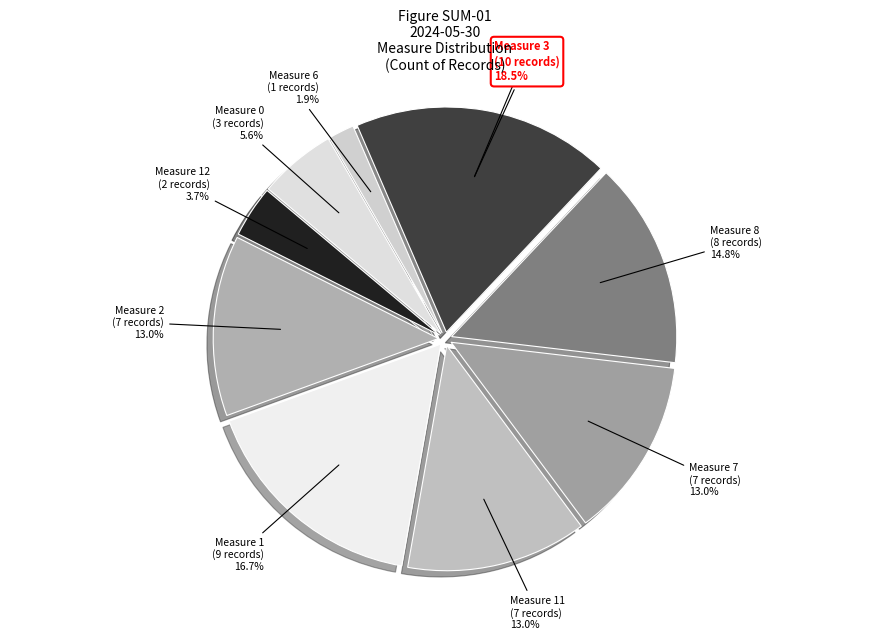

Do measure_2 and measure_0 together represent more than half of the pie?

No